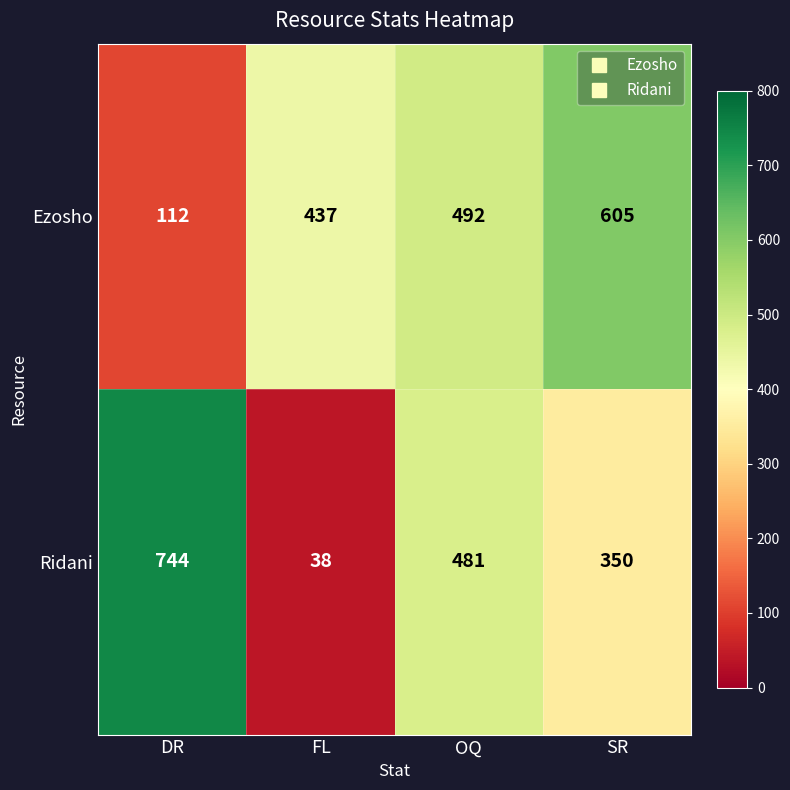

What is the maximum value for Ridani?

744